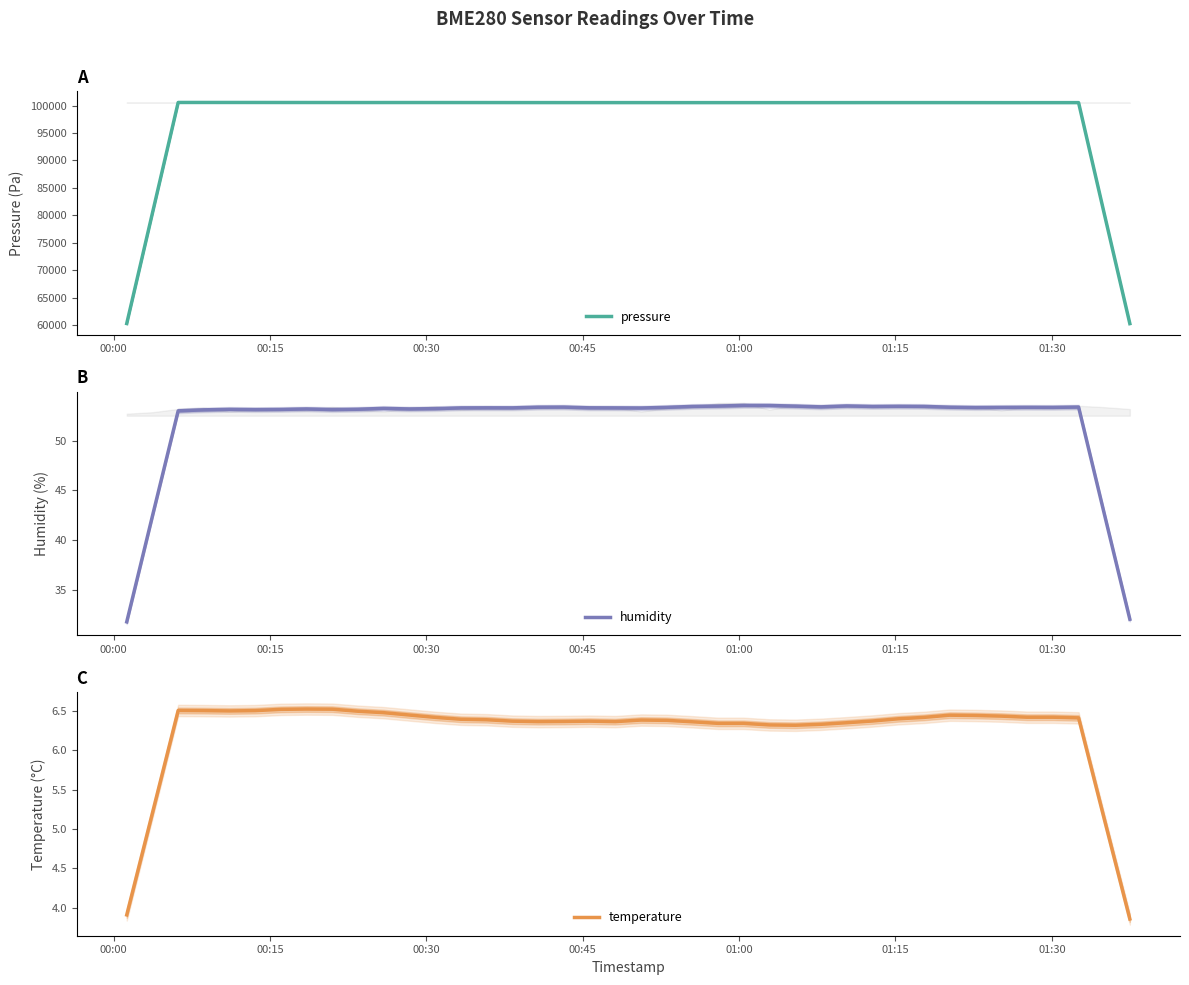

What is the value of the temperature point at the 28th from the left?

6.3